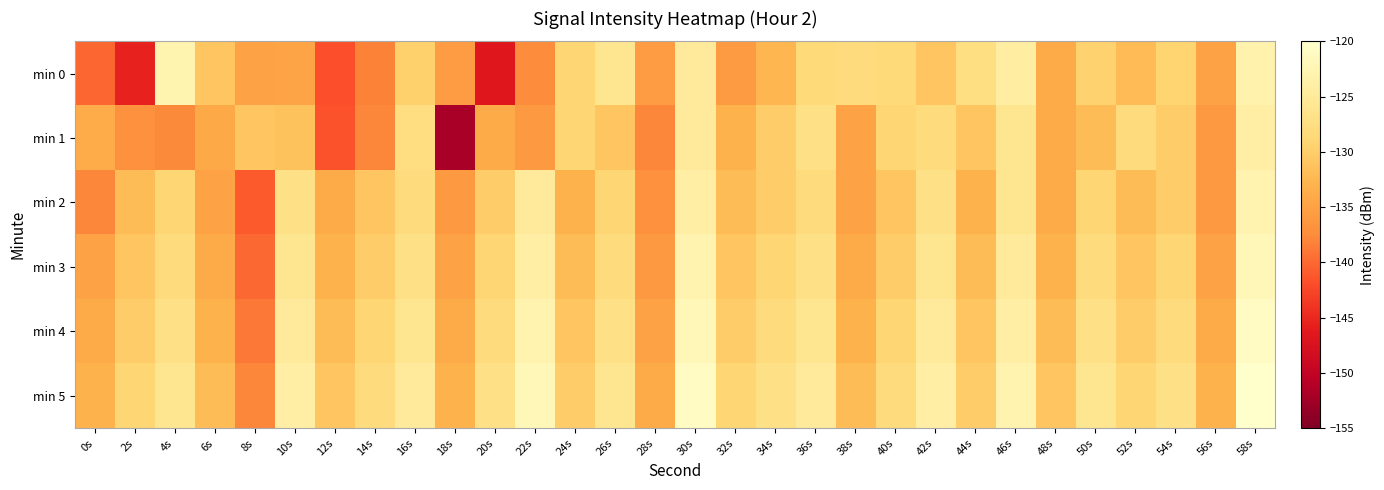

What is the total value across all series at 36s?

-761.4